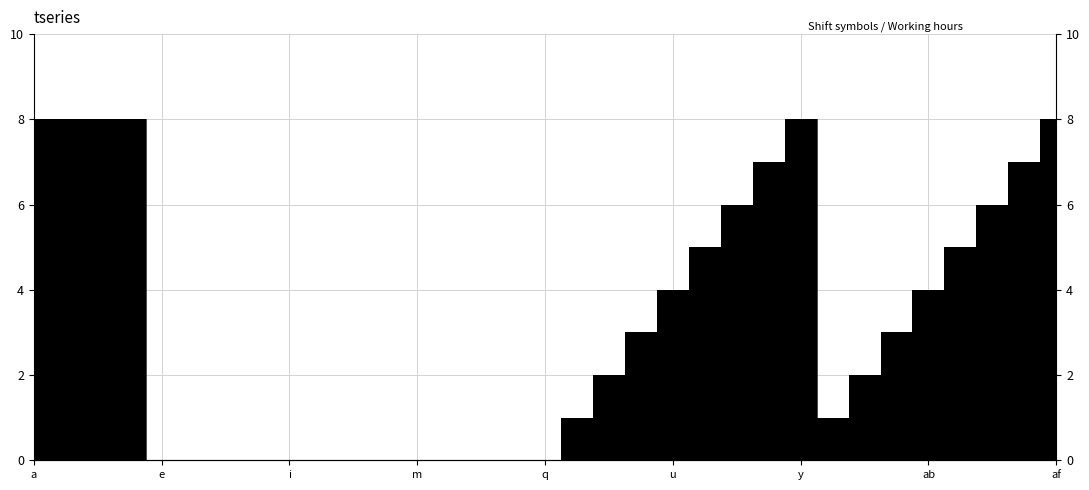

What is the change in value from b to ab?

-4